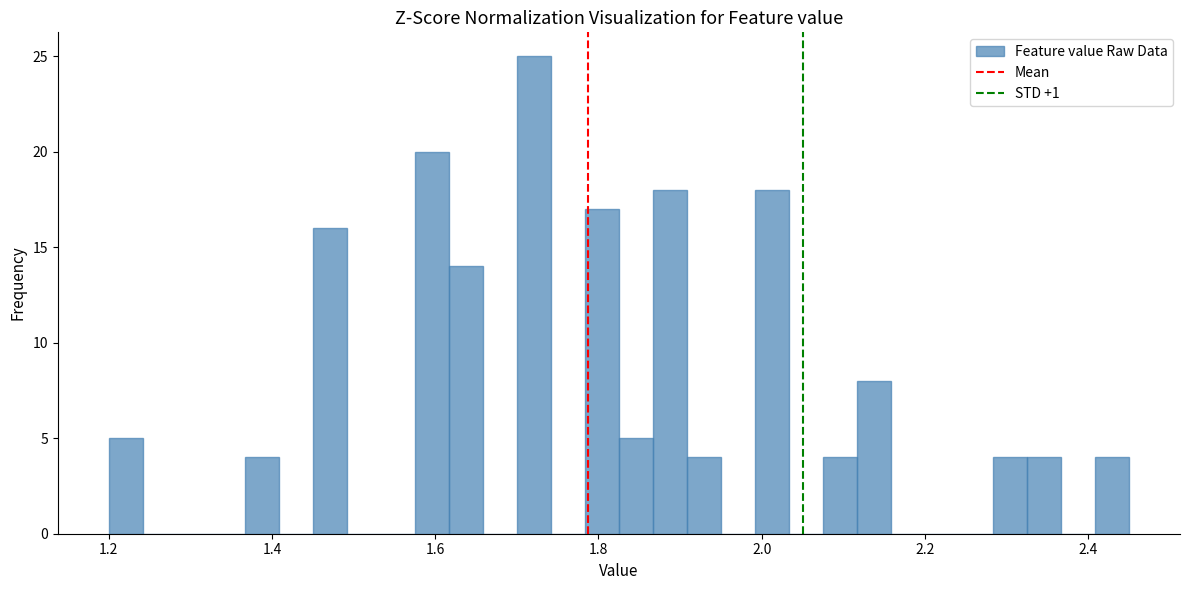

Read against the x-axis, roughly where is the centre of the tallest bar?

1.72